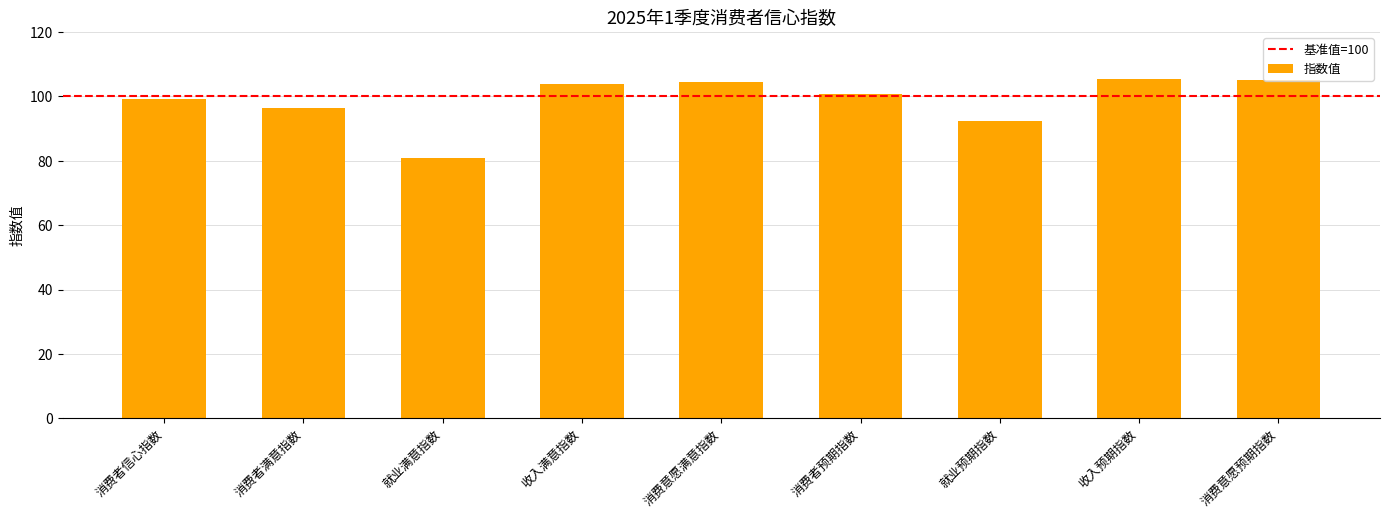

What is the difference between the values at 就业满意指数 and 消费者满意指数?

15.6